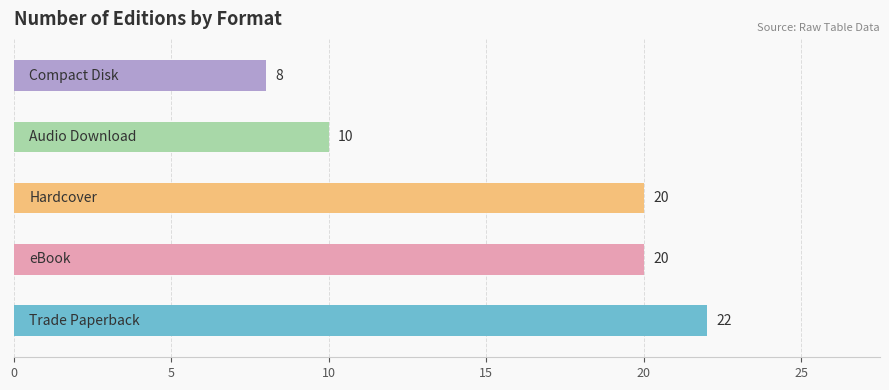

Are the bars horizontal?

Yes